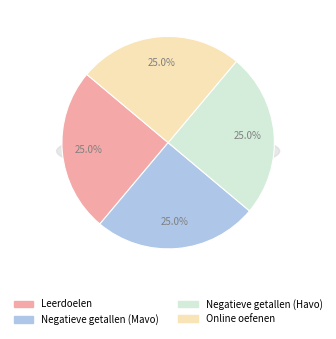

Combined, do Negatieve getallen (Havo) and Leerdoelen account for over 50%?

No